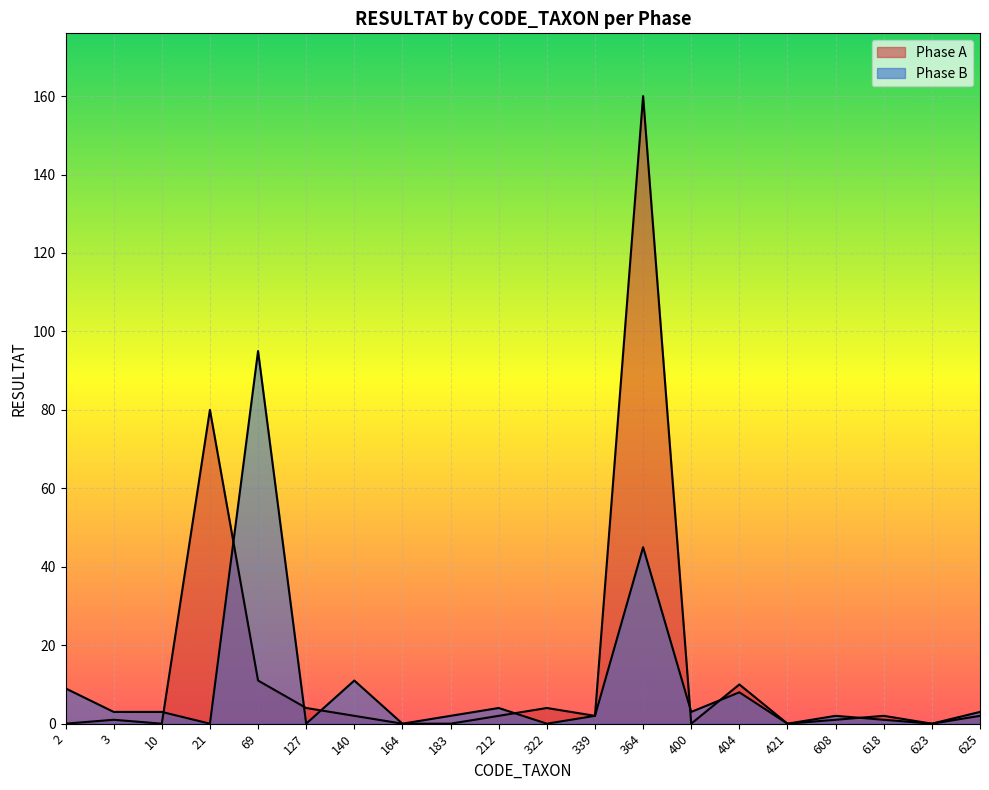

How many lines are shown in the chart?

2